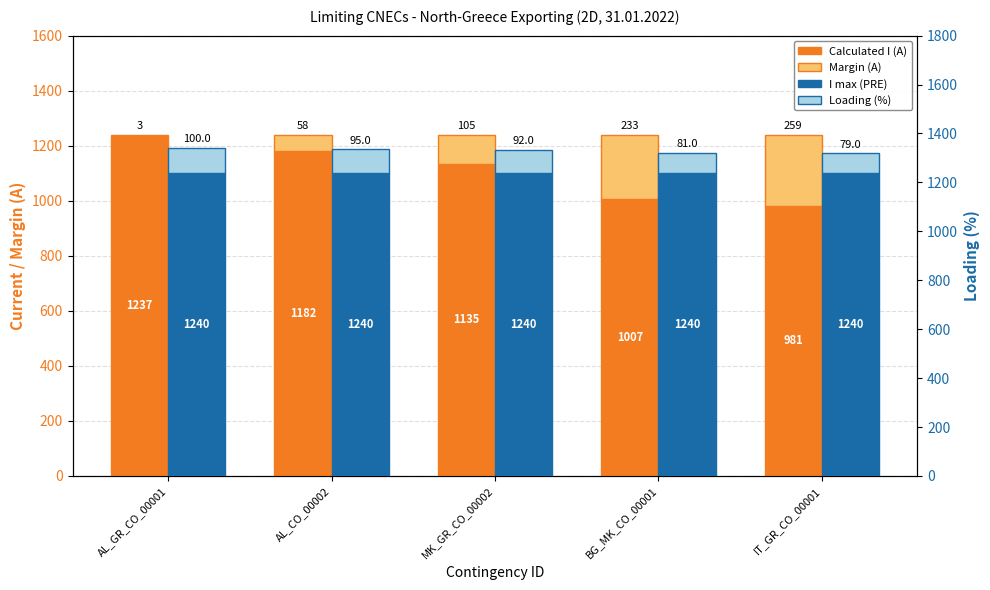

At which label does I max (PRE) reach its minimum?

AL_GR_CO_00001